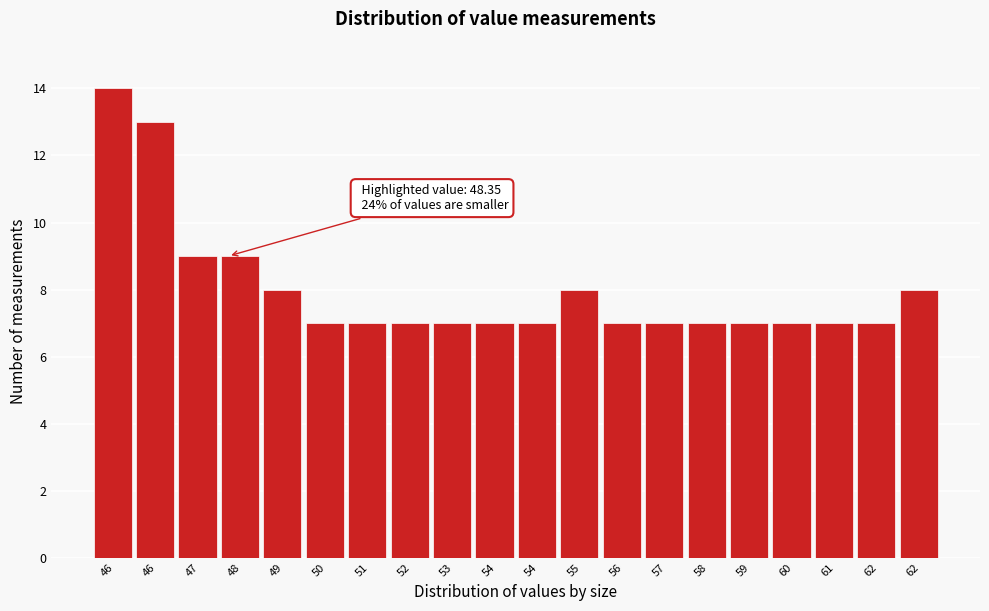

Are the bars horizontal?

No